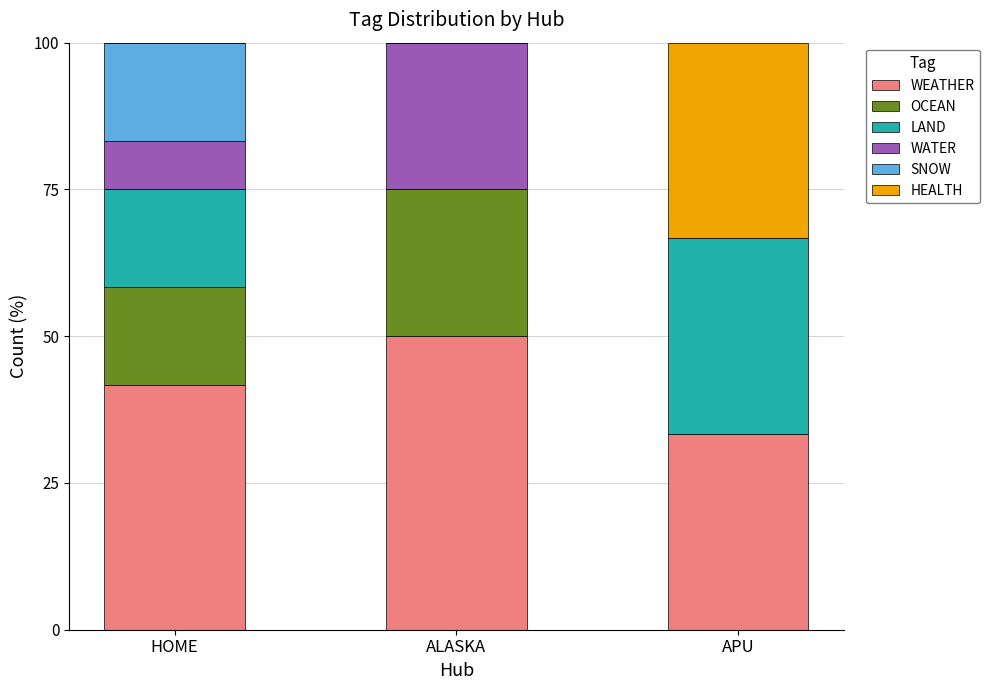

What is the total value across all series at ALASKA?

100.0